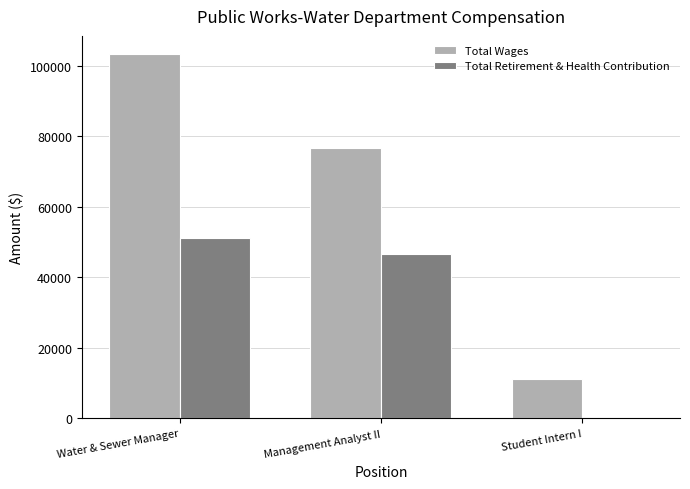

Is it true that Total Retirement & Health Contribution equals 31165 at Management Analyst II?

False